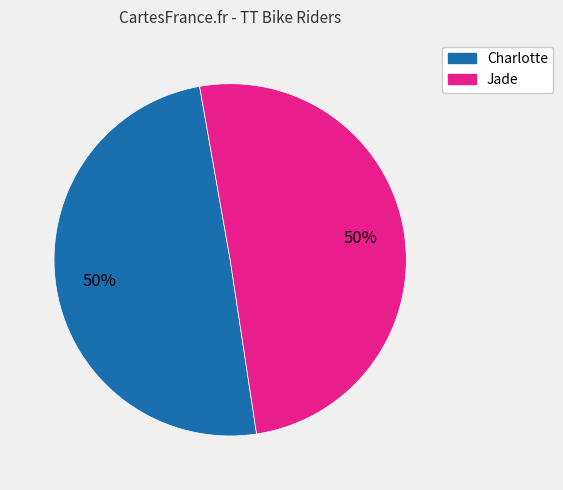

To the nearest percent, what is the combined percentage of Charlotte and Jade?

100%